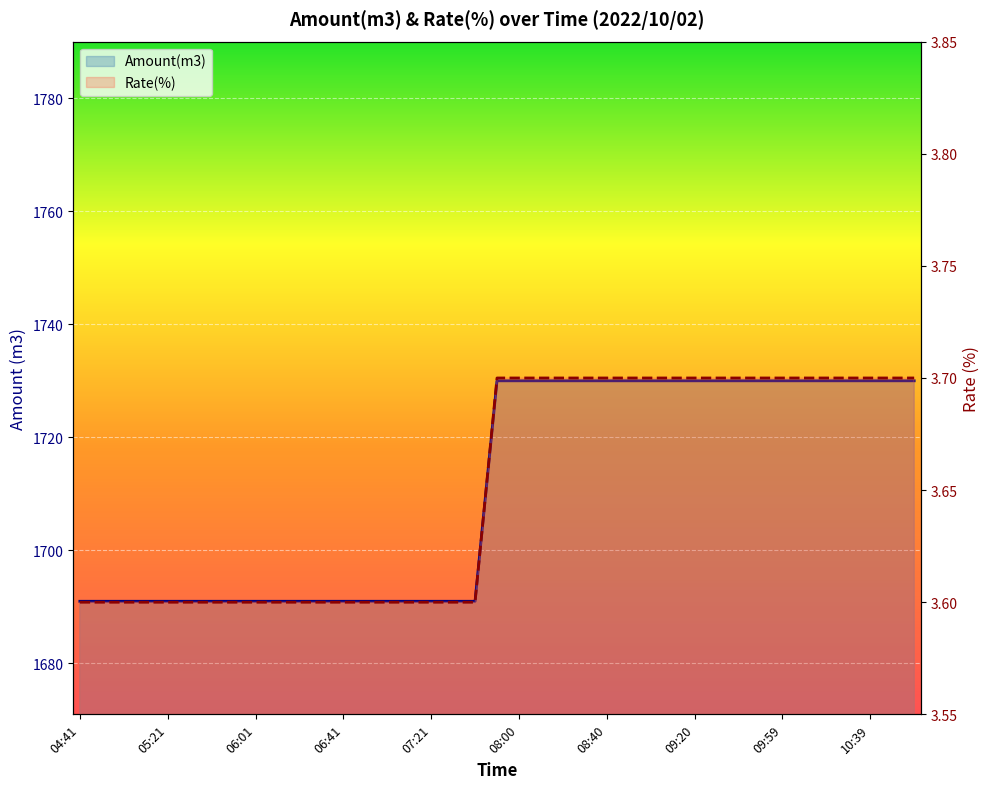

True or false: Rate(%) and Amount(m3) cross at least once.

False